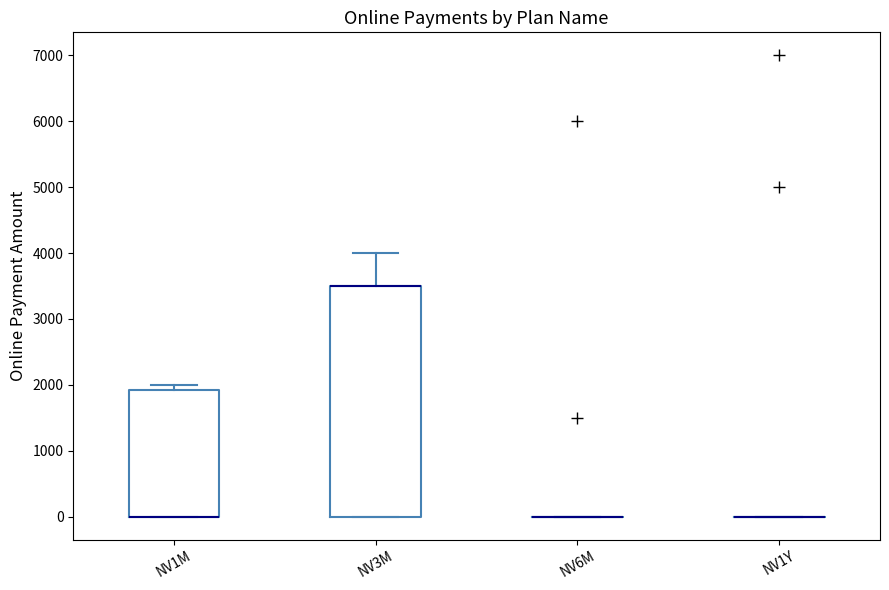

Reading left to right, read every box against the y-axis: the position of its median line, the range the box covers, and the ends of its whiskers. The values are not printed on the chart, so give them approximately, as read against the axis.

NV1M: median 0 (drawn on the box's lower edge), box 0 to 1900, whiskers 0 to 2000
NV3M: median 3500 (drawn on the box's upper edge), box 0 to 3500, whiskers 0 to 4000
NV6M: box collapsed to a line at 0, whiskers 0 to 0
NV1Y: box collapsed to a line at 0, whiskers 0 to 0